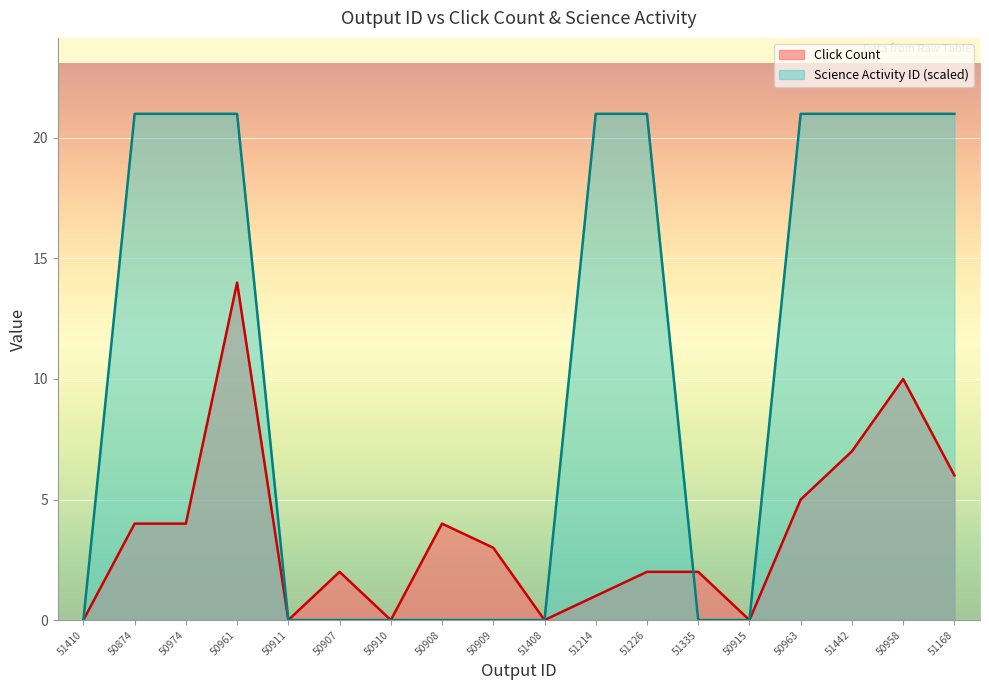

At 50908, list the series in order from largest to smallest.

Click Count, Science Activity ID (scaled)